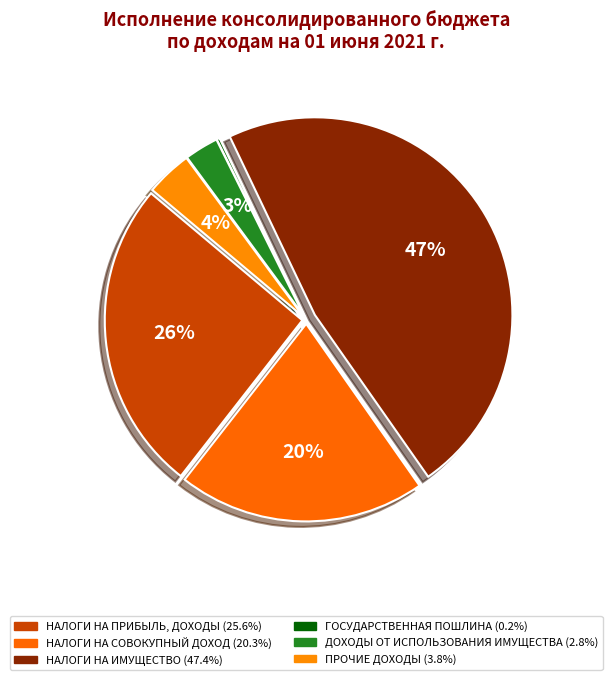

Is there a majority slice in this chart?

No